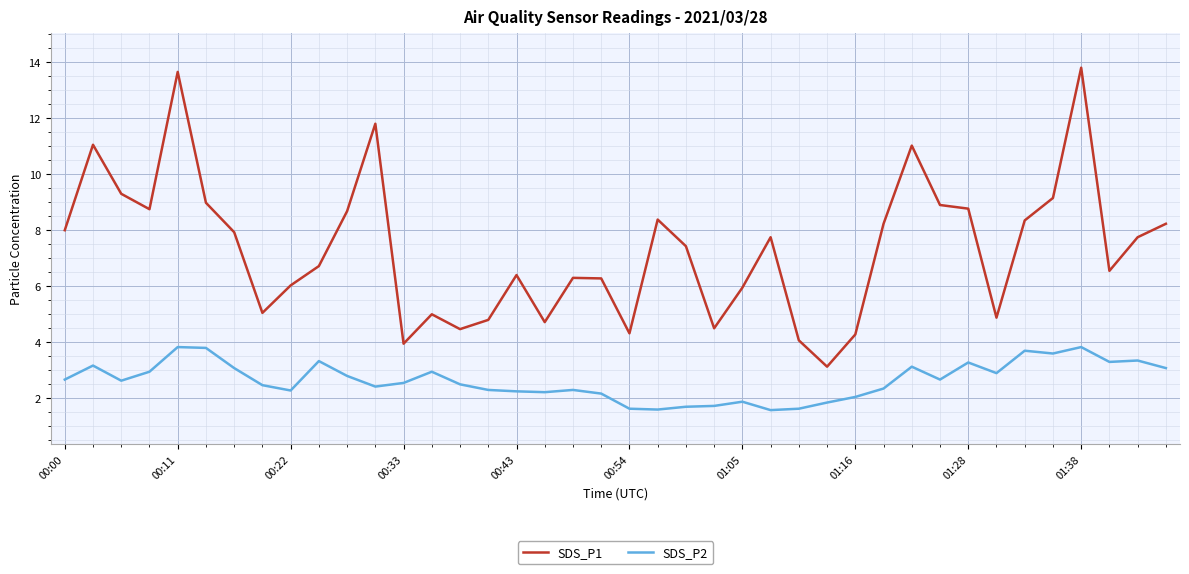

What is the sum of all SDS_P2 values?

105.5